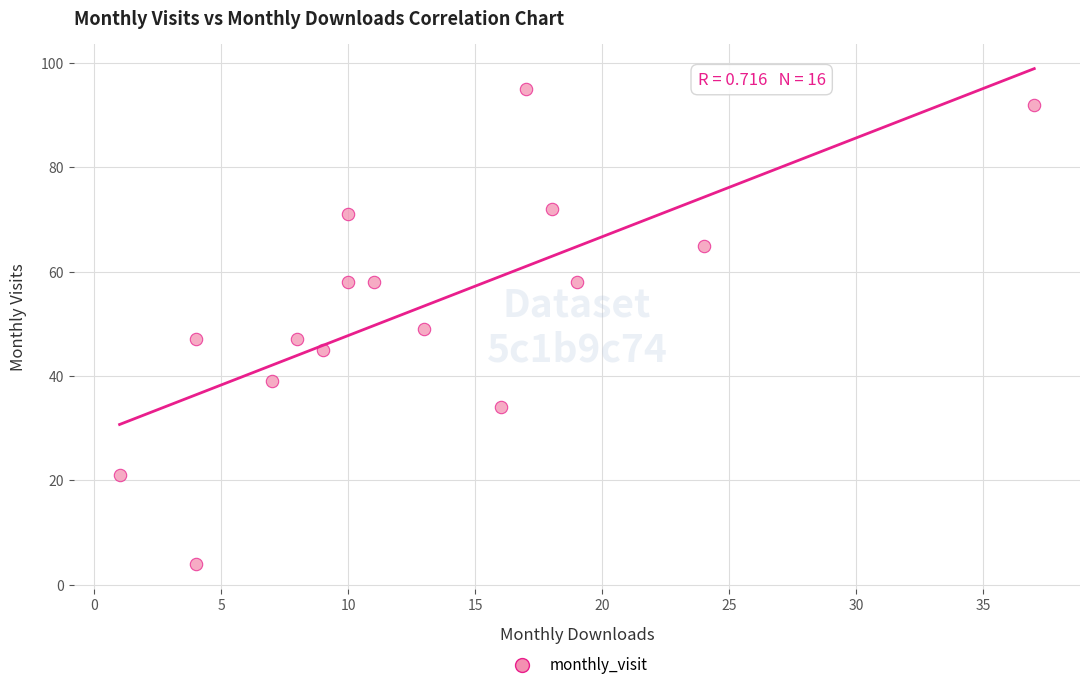

What is the range of X values (max minus min)?

36